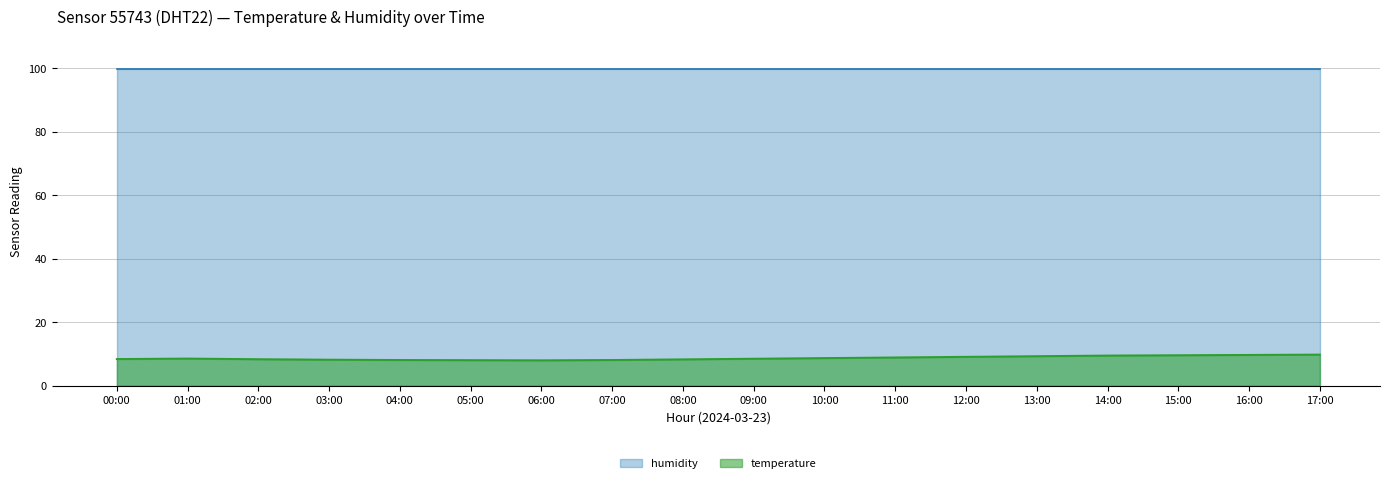

Is it true that the value at 08:00 is 8.3?

True